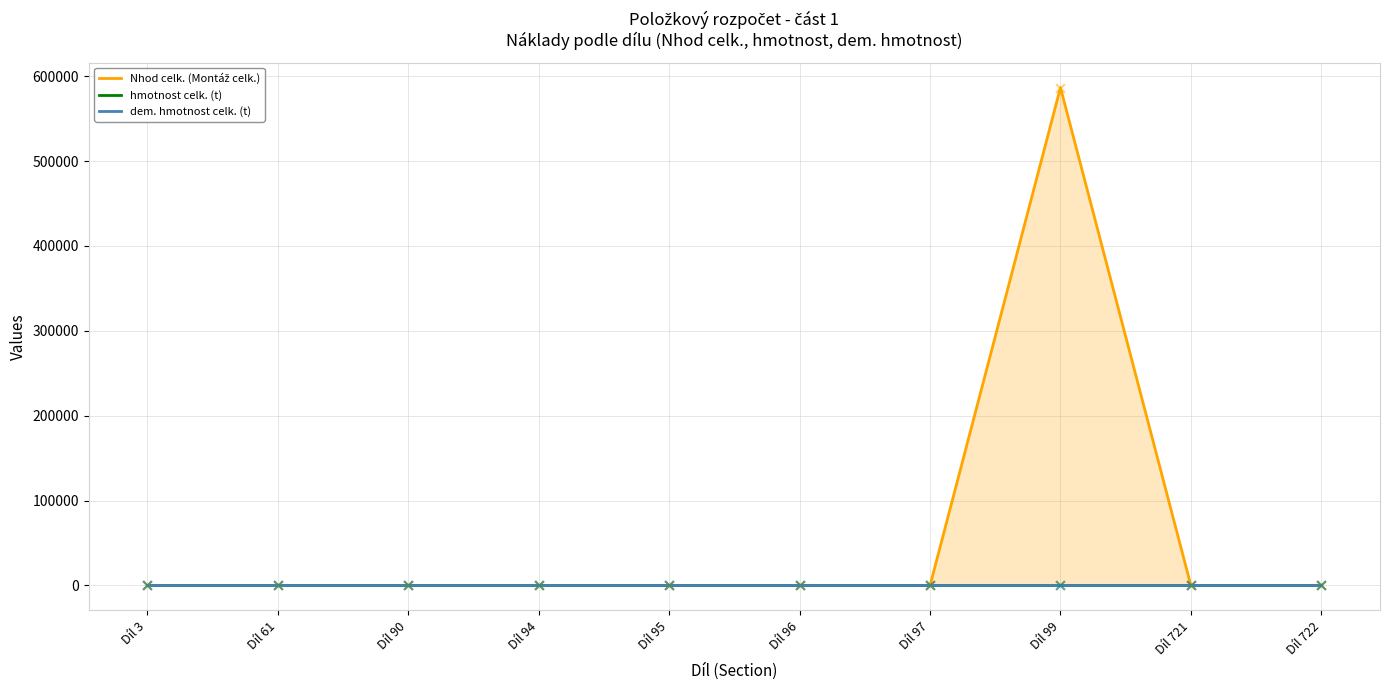

Which series reaches the maximum Y coordinate?

Nhod celk. (Montáž celk.)